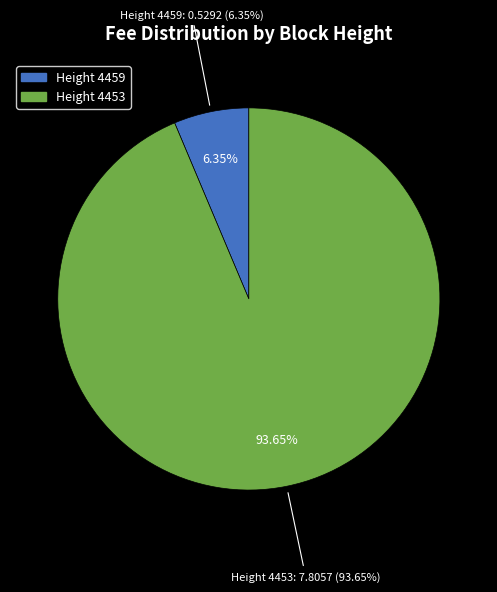

Does 4459 account for over 50% of the chart?

No